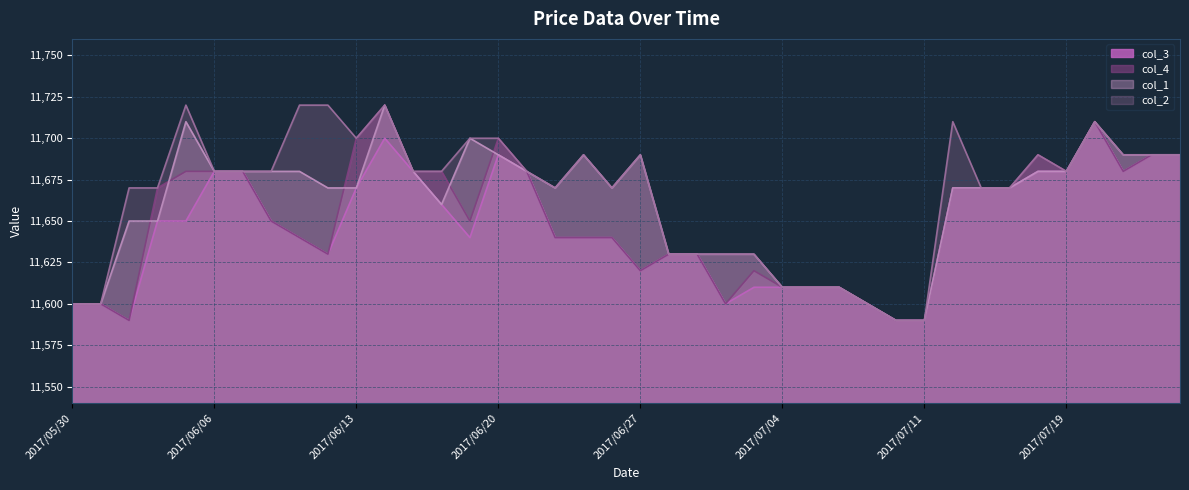

How many lines are shown in the chart?

4